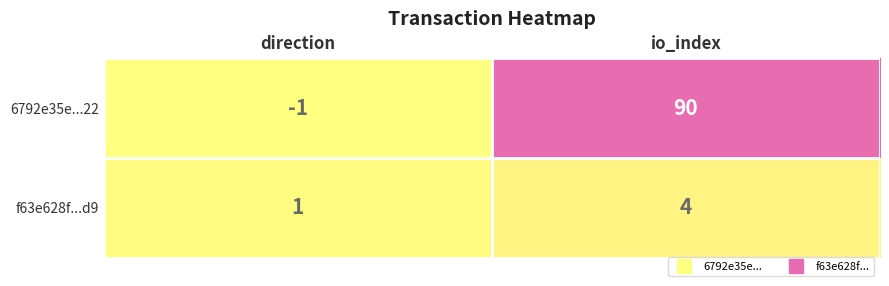

What is the spread (max minus min) of values at direction?

2